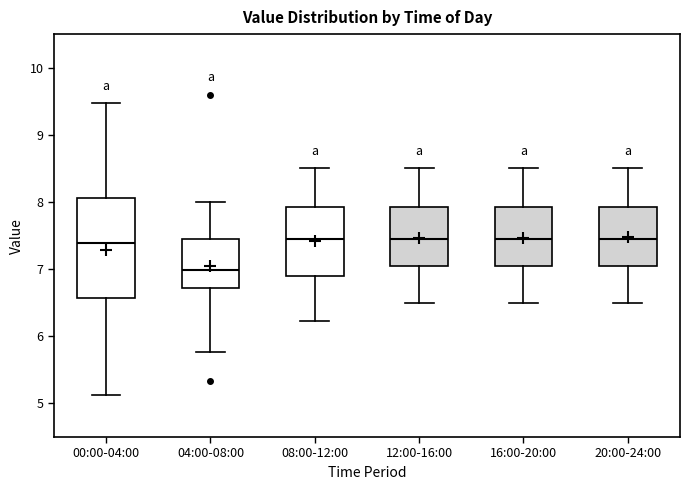

Reading left to right, transcribe this box plot: for each box, give where its median line is, the range the box spans, and where its two whiskers end, as read against the y-axis. The values are not printed on the chart, so give them approximately, as read against the axis.

00:00-04:00: median 7.4, box 6.6 to 8.1, whiskers 5.1 to 9.5
04:00-08:00: median 7.0, box 6.7 to 7.4, whiskers 5.8 to 8.0
08:00-12:00: median 7.5, box 6.9 to 7.9, whiskers 6.2 to 8.5
12:00-16:00: median 7.5, box 7.1 to 7.9, whiskers 6.5 to 8.5
16:00-20:00: median 7.5, box 7.1 to 7.9, whiskers 6.5 to 8.5
20:00-24:00: median 7.5, box 7.1 to 7.9, whiskers 6.5 to 8.5